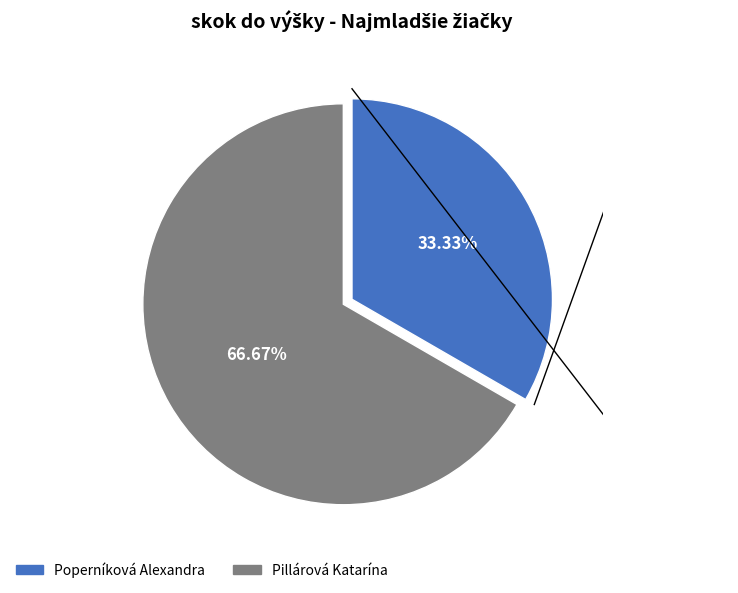

What is the total percentage of Pillárová Katarína and Poperníková Alexandra?

100.0%